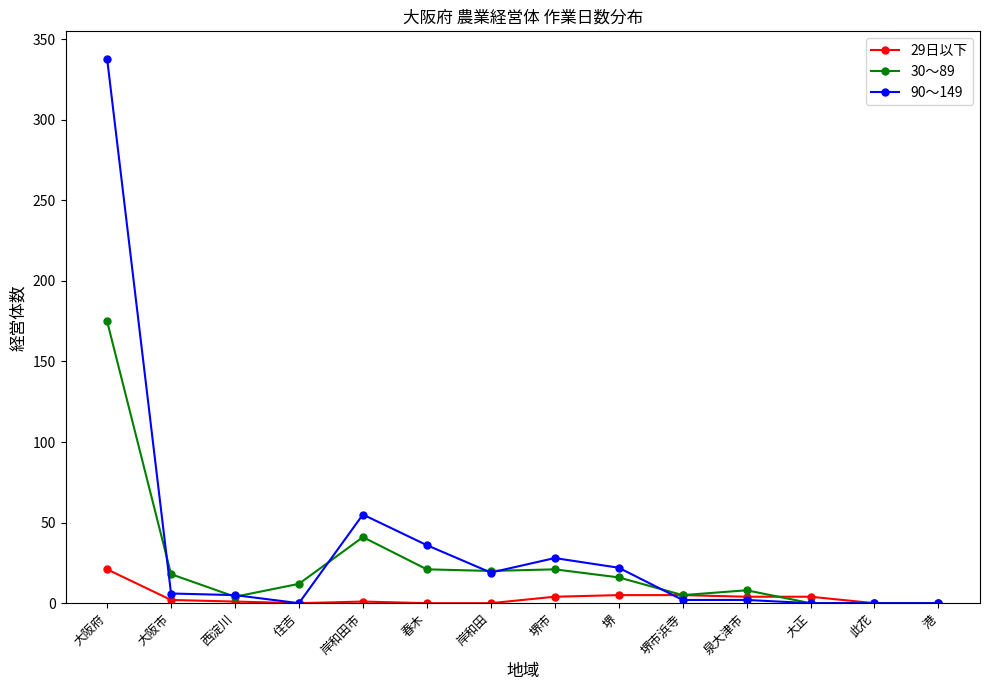

What is the label of the 10th point from the right?

岸和田市